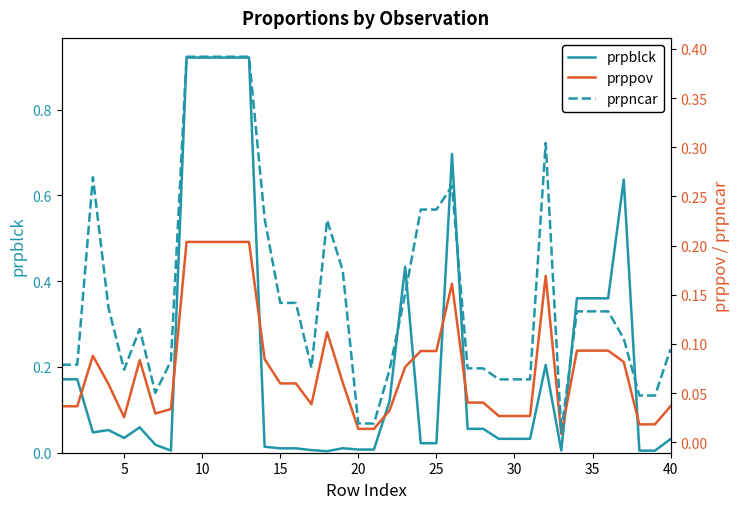

True or false: prppov has more than 1 points higher than both neighbors.

True